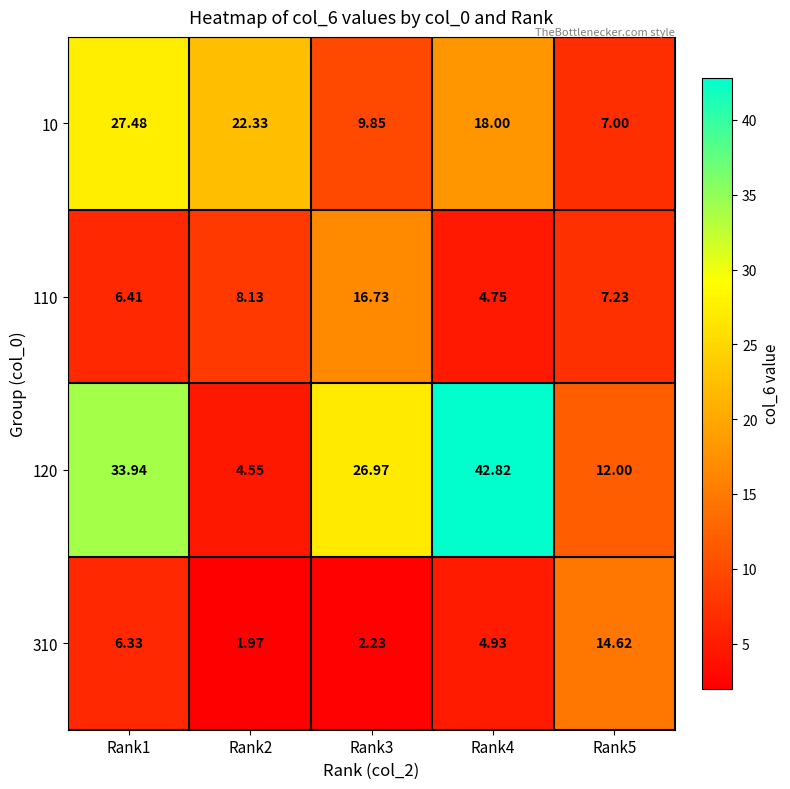

Reading left to right, extract all data points from this chart.

10: Rank1=27.5	Rank2=22.3	Rank3=9.8	Rank4=18.0	Rank5=7.0
110: Rank1=6.4	Rank2=8.1	Rank3=16.7	Rank4=4.8	Rank5=7.2
120: Rank1=33.9	Rank2=4.5	Rank3=27.0	Rank4=42.8	Rank5=12.0
310: Rank1=6.3	Rank2=2.0	Rank3=2.2	Rank4=4.9	Rank5=14.6